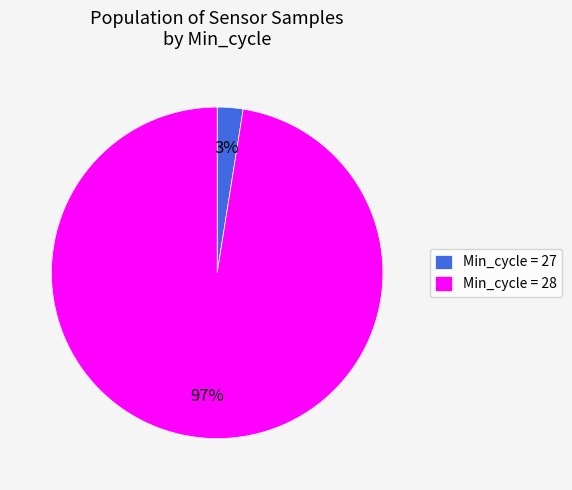

The Min_cycle = 28 slice represents 87% of the pie. True or false?

False